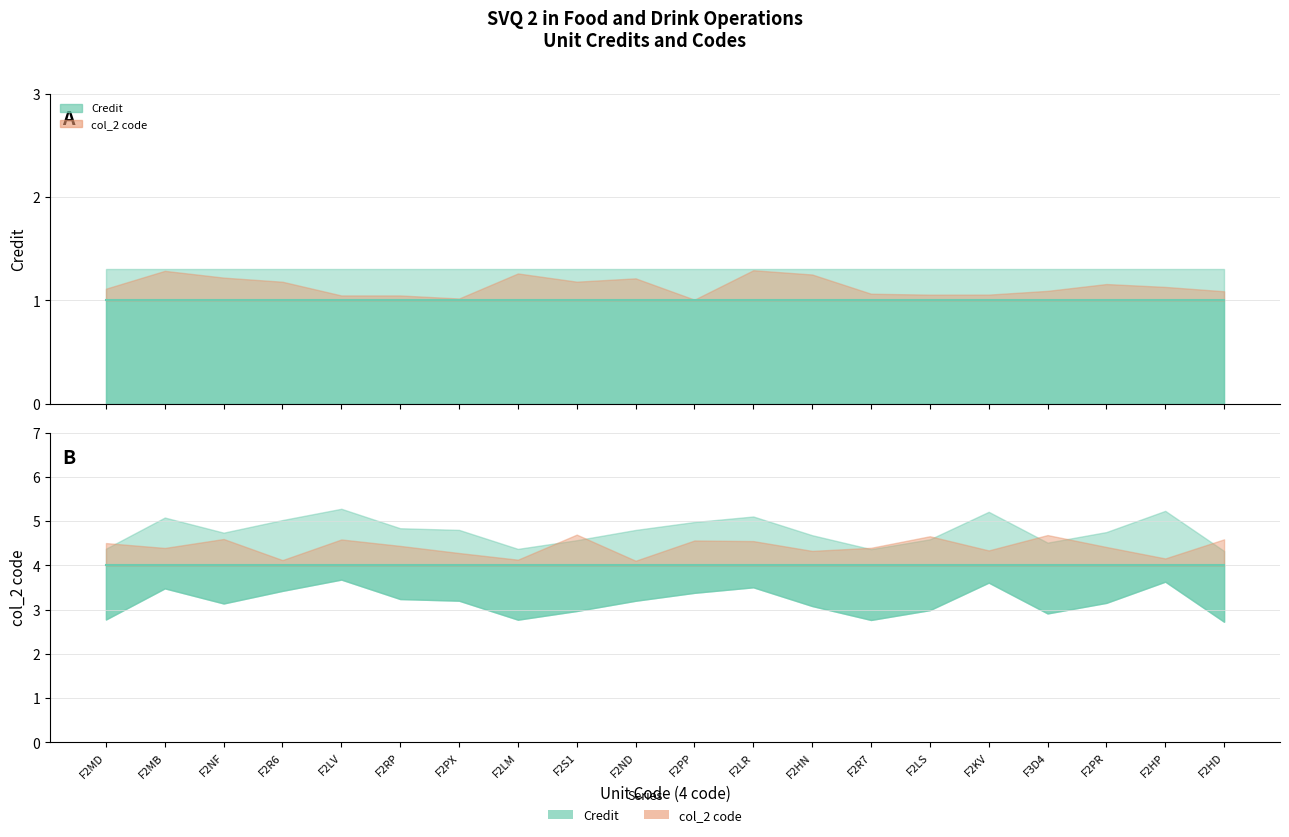

True or false: Credit (line) and col_2 code (line) intersect in this chart.

False